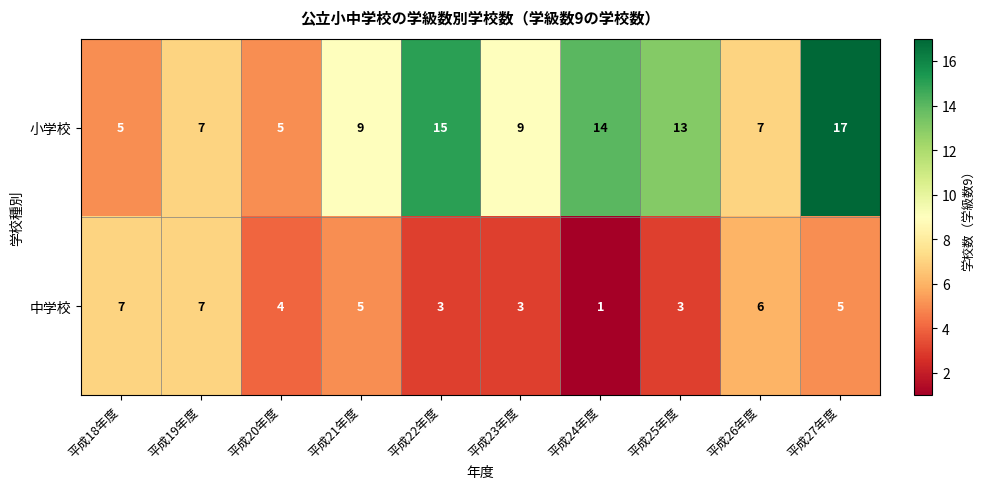

Reading right to left, extract all data points from this chart.

小学校: 17	7	13	14	9	15	9	5	7	5
中学校: 5	6	3	1	3	3	5	4	7	7